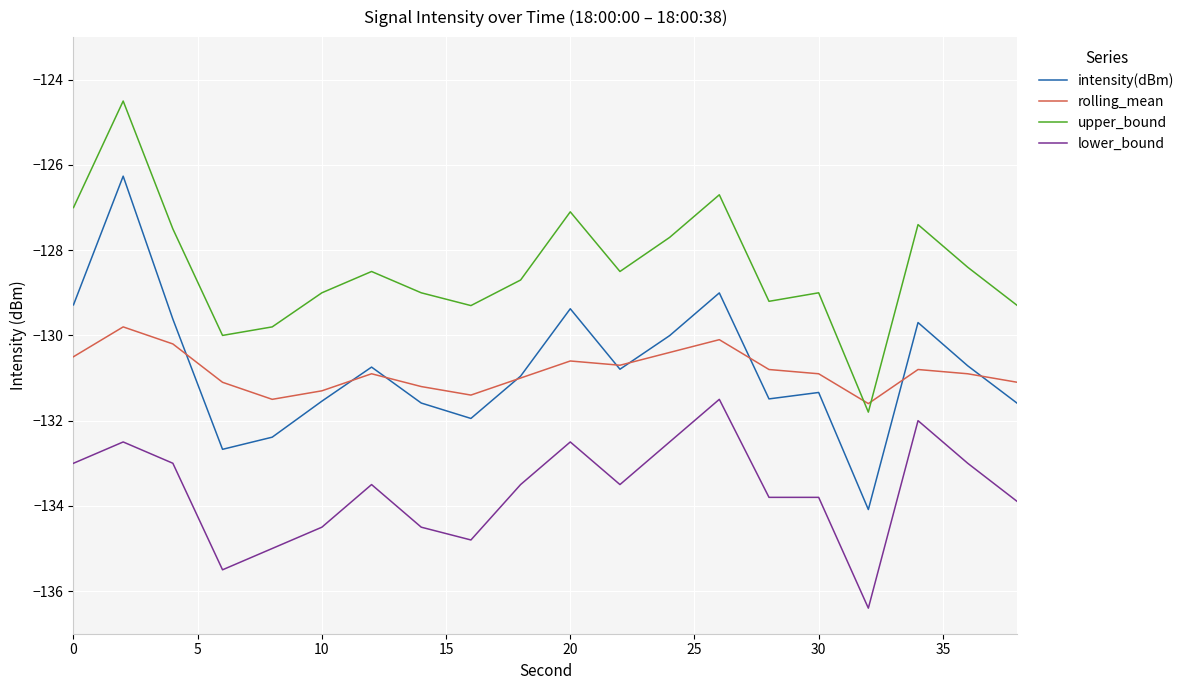

What are all the series names shown in the legend?

intensity(dBm), rolling_mean, upper_bound, lower_bound